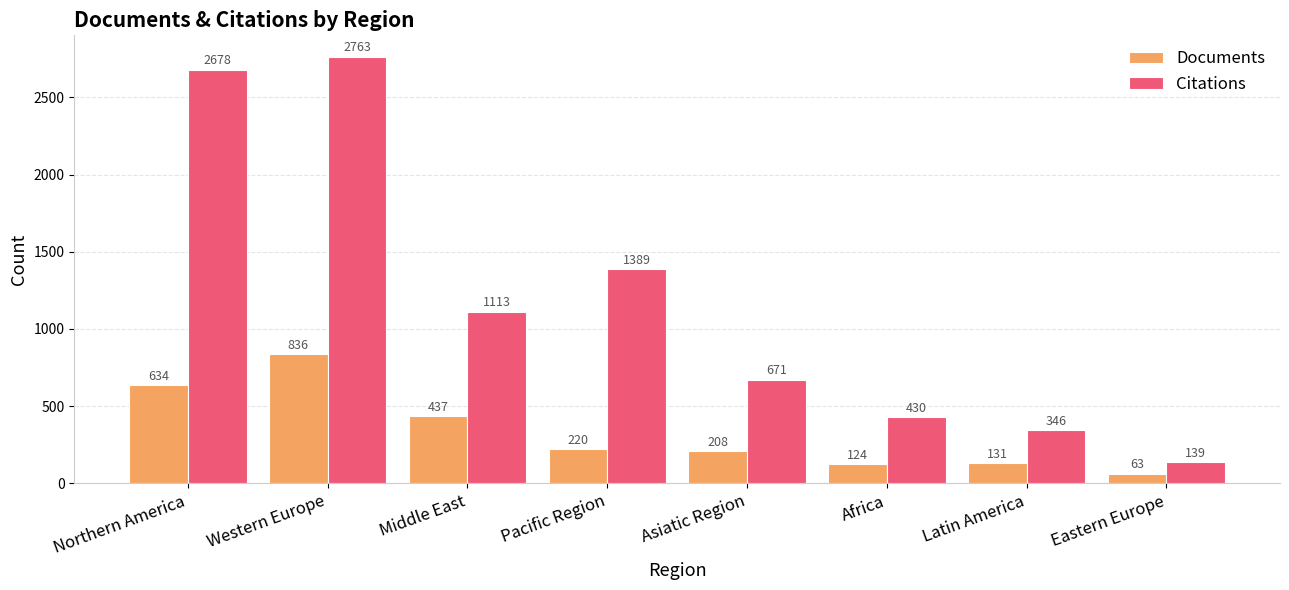

True or false: Documents has a value of 124 at Africa.

True